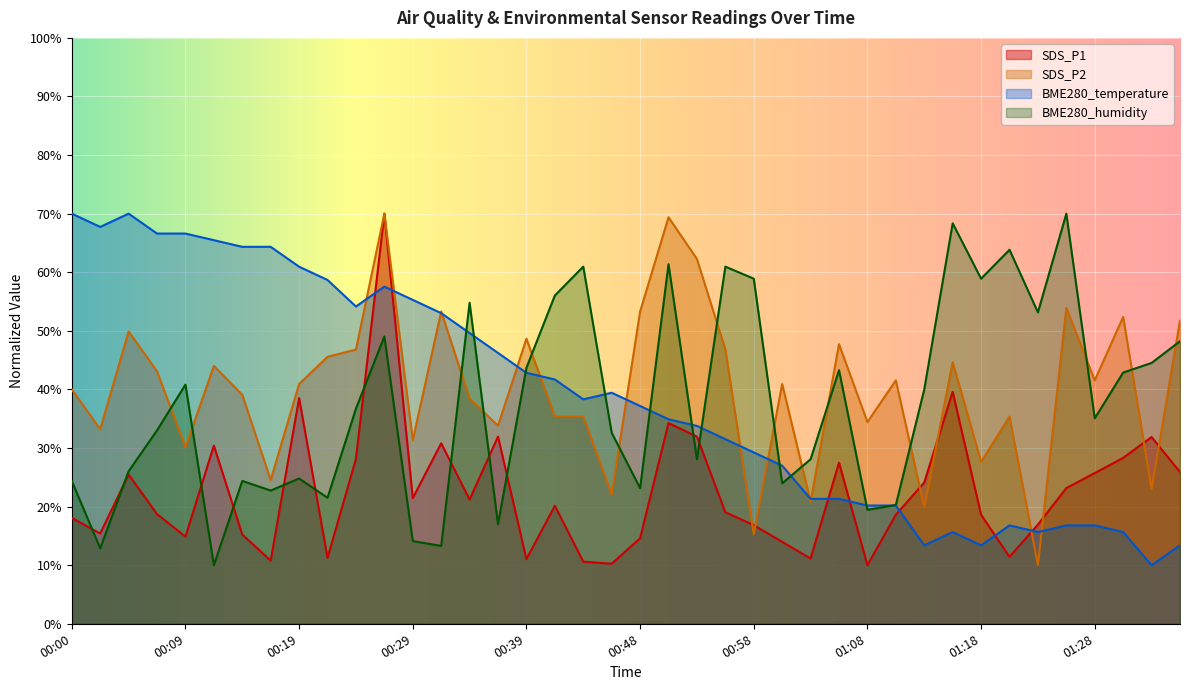

Is the value of SDS_P2 at 00:12 greater than the value of BME280_humidity at 01:03?

Yes